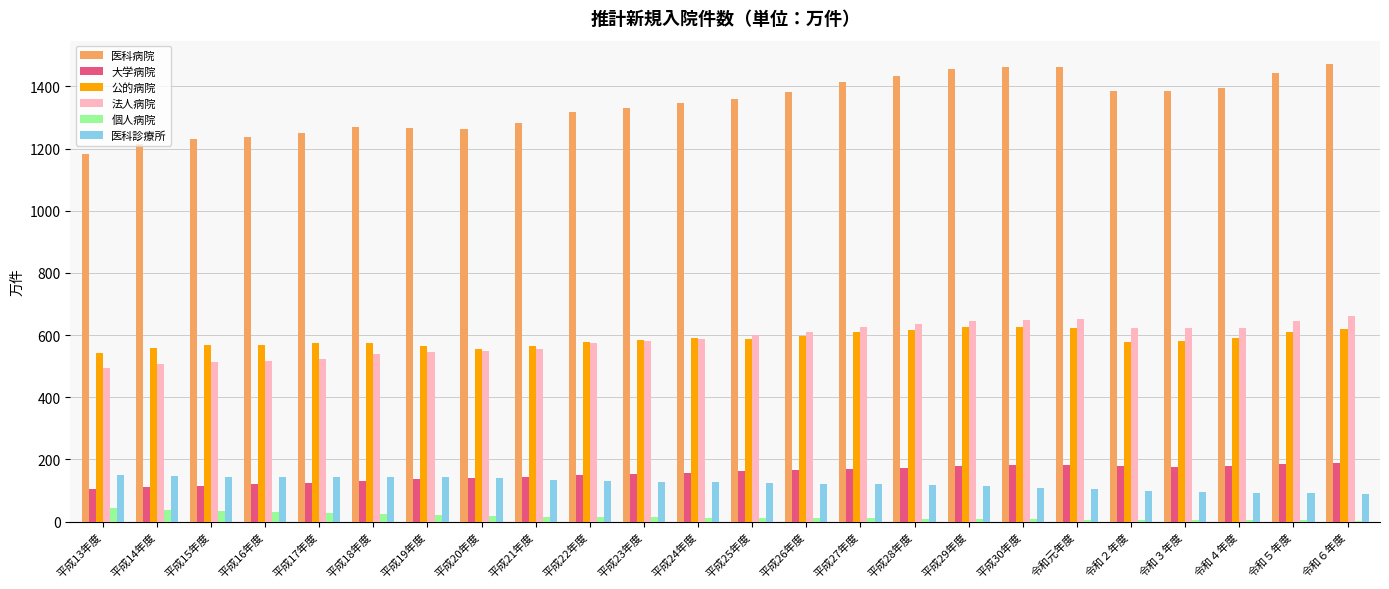

The 医科診療所 series shows 143.5 at 平成18年度. True or false?

True